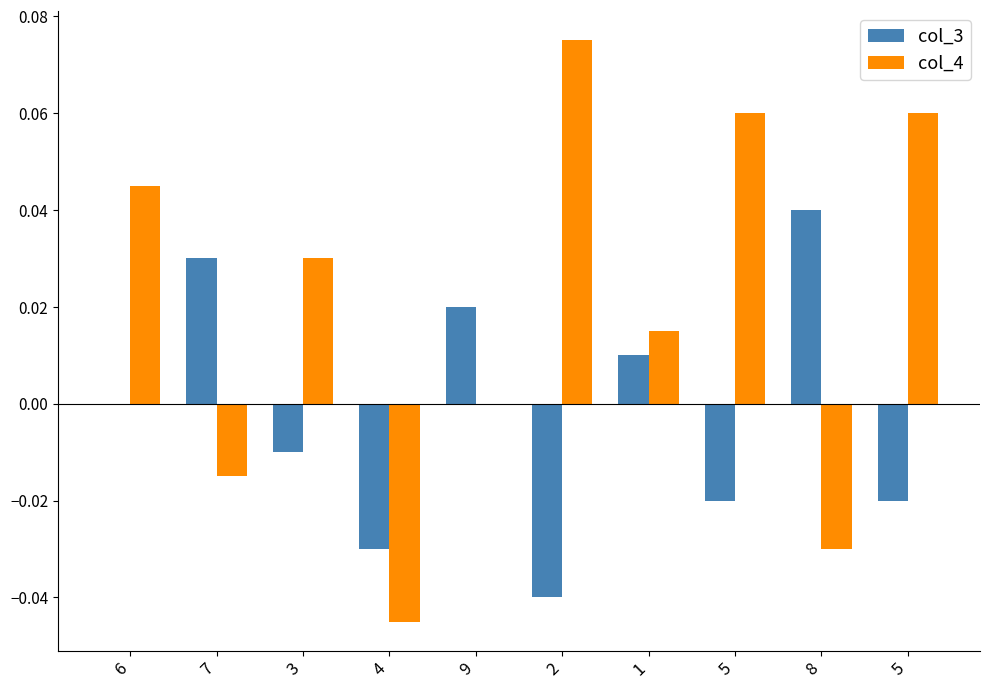

What are all the series names shown in the legend?

col_3, col_4